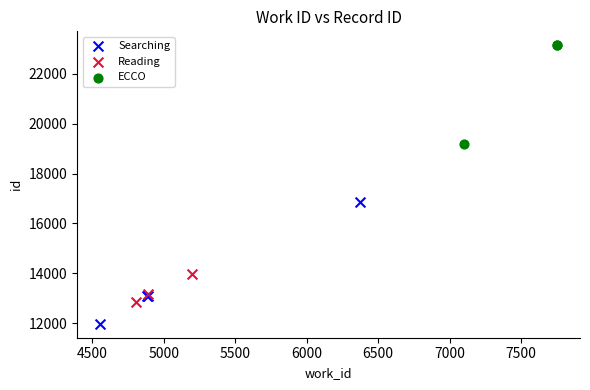

Which series contains the highest Y value?

ECCO